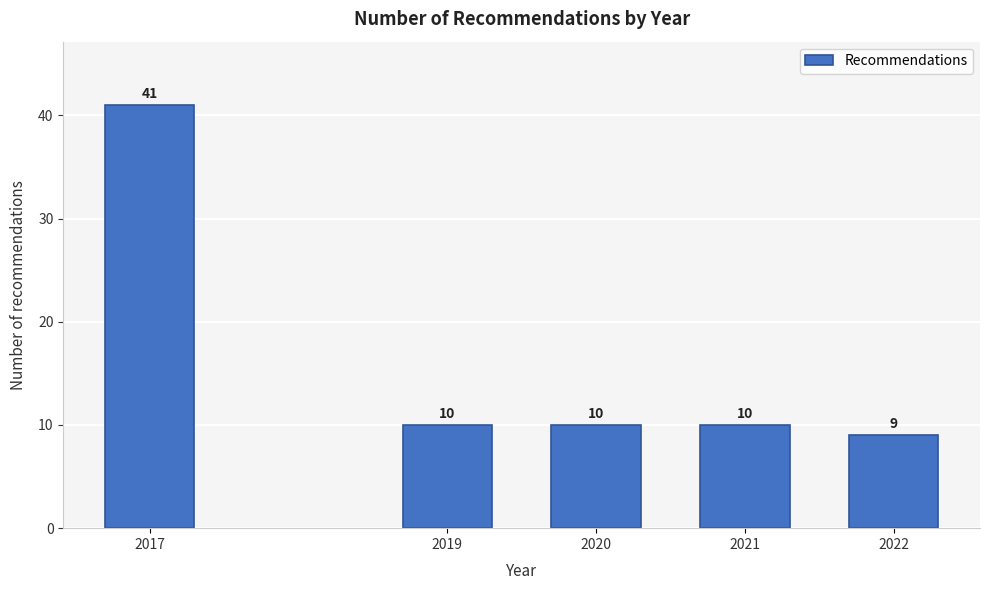

Reading left to right, extract all data points from this chart.

41	10	10	10	9